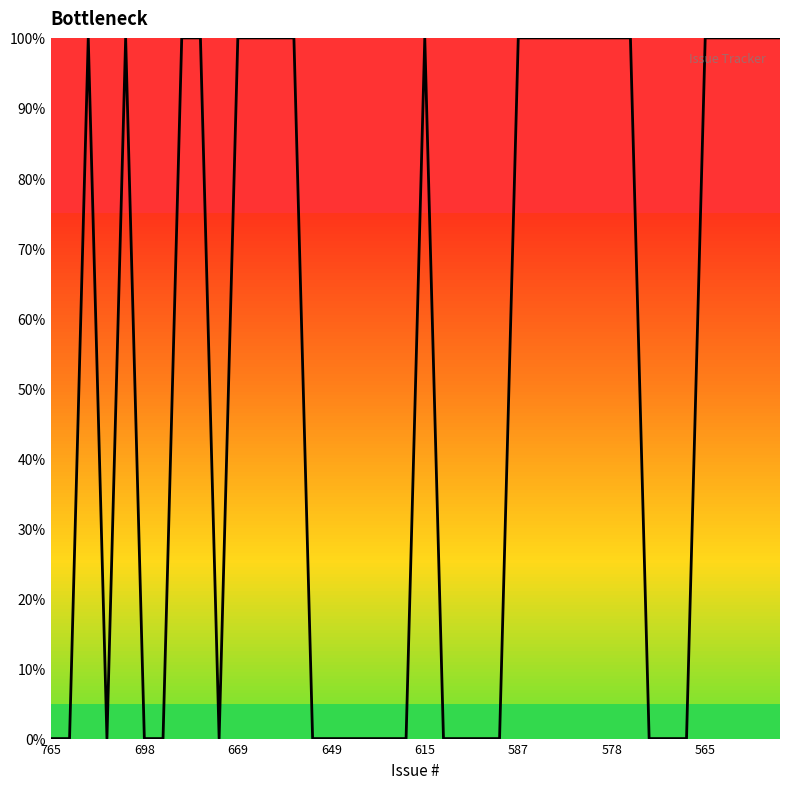

What is the maximum value shown in the chart?

100